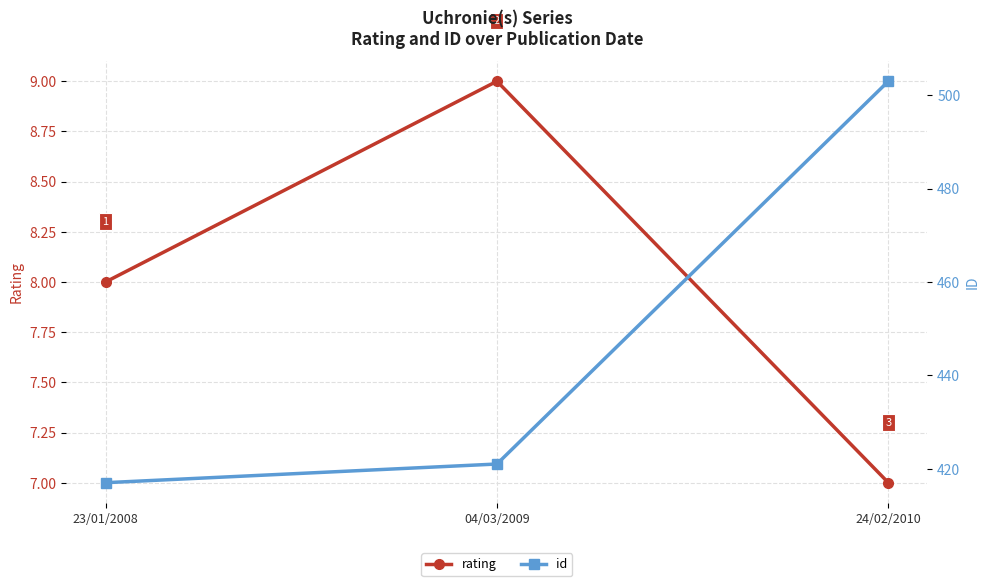

True or false: id has a value of 417 at 23/01/2008.

True